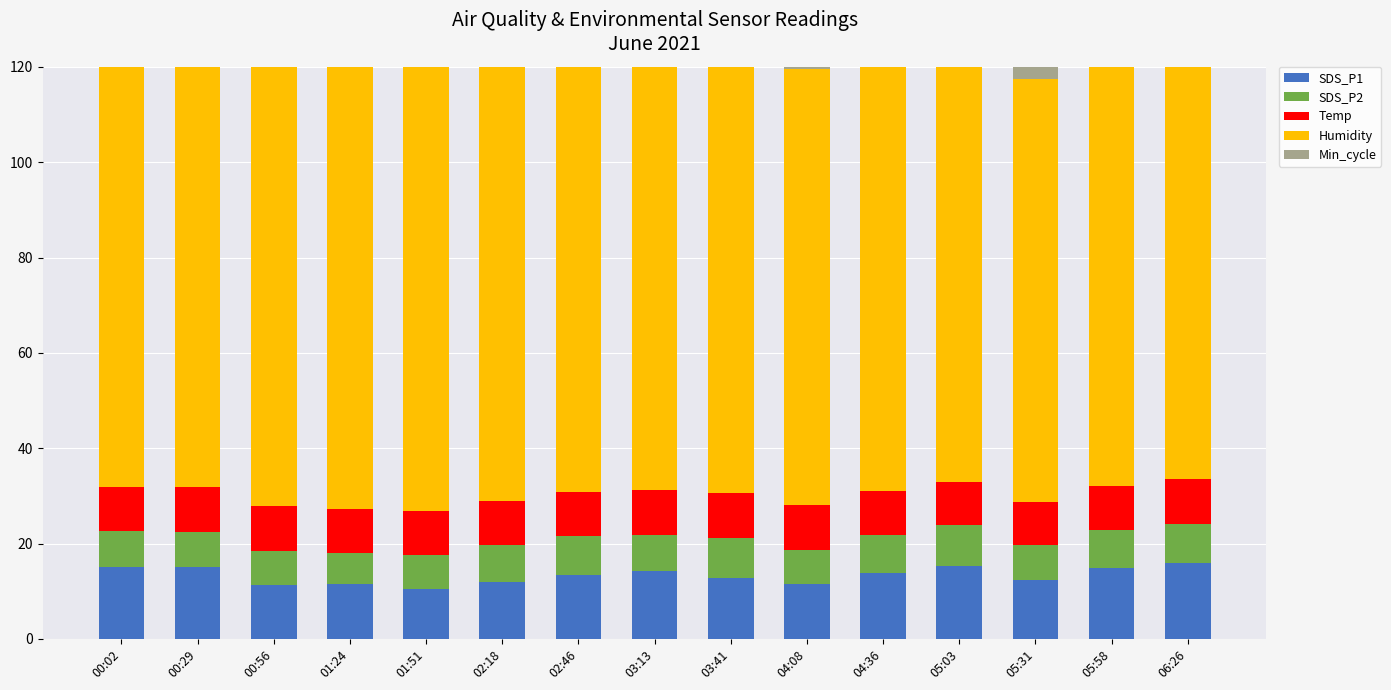

What value does the Humidity series have at 00:02?

88.8